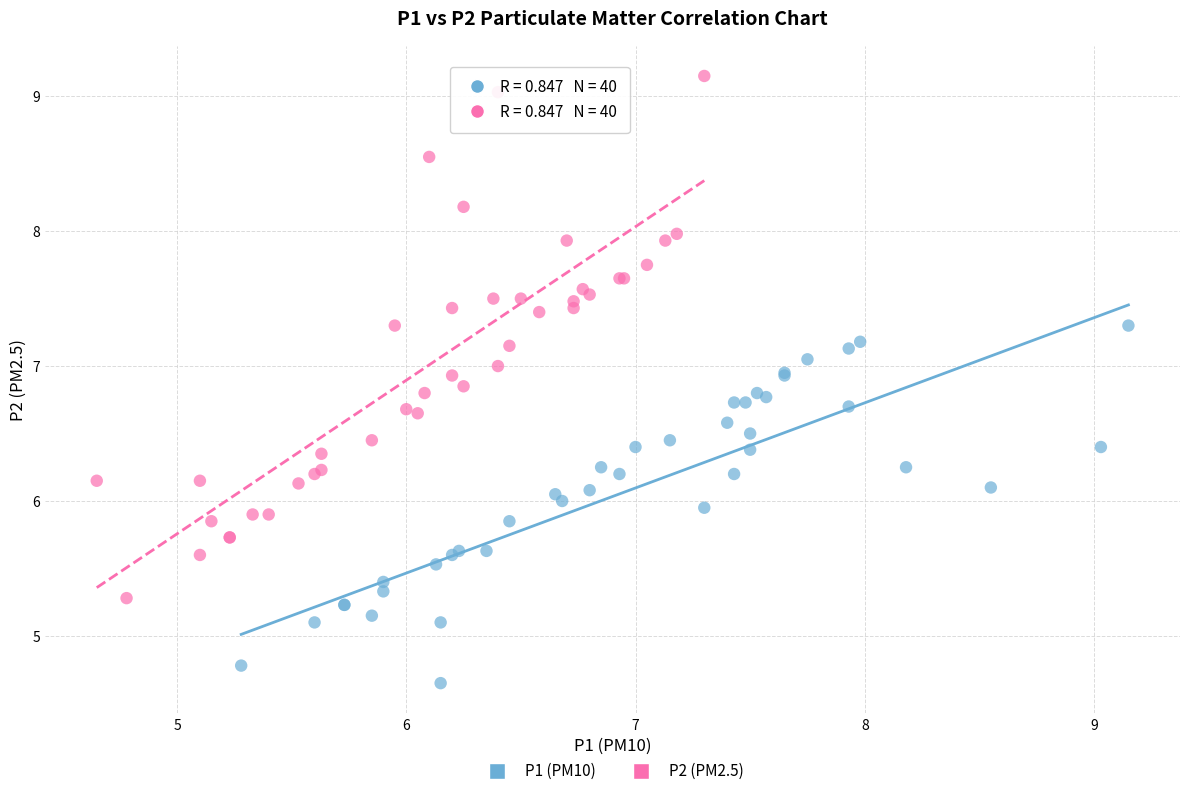

What are all the series names shown in the legend?

P1 (PM10), P2 (PM2.5)